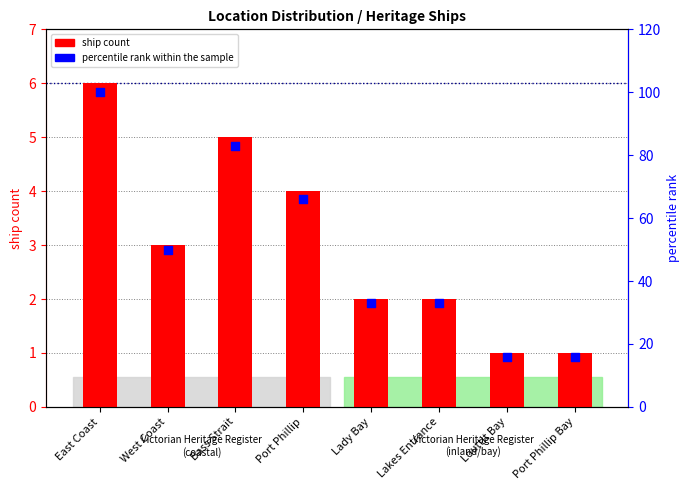

Is the value of percentile rank within the sample at Louttit Bay greater than the value of ship count at West Coast?

Yes